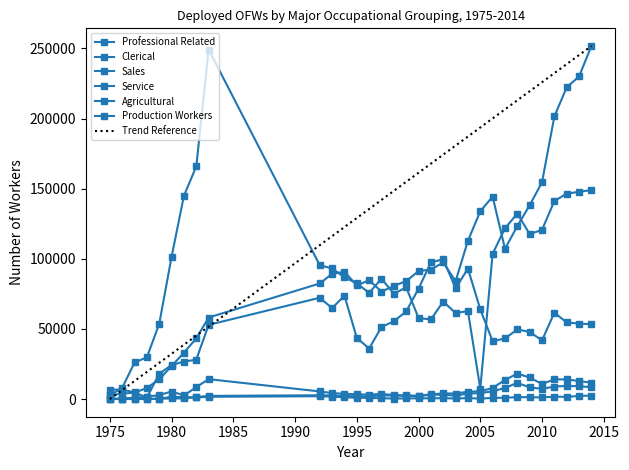

List the series in order of their peak value, lowest first.

Agricultural, Sales, Clerical, Professional Related, Production Workers, Service